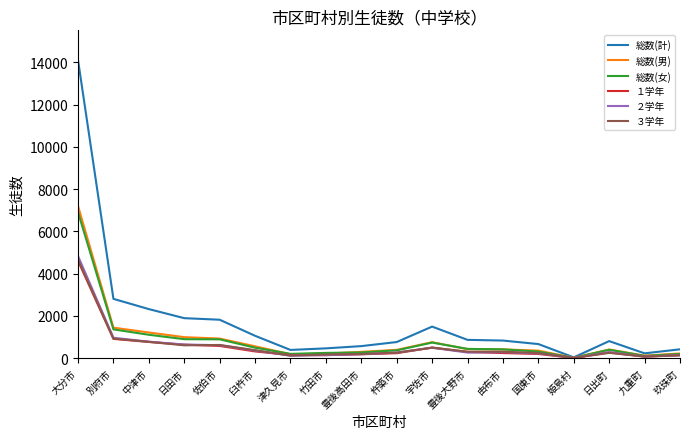

At which category does the chart reach its peak across all series?

大分市